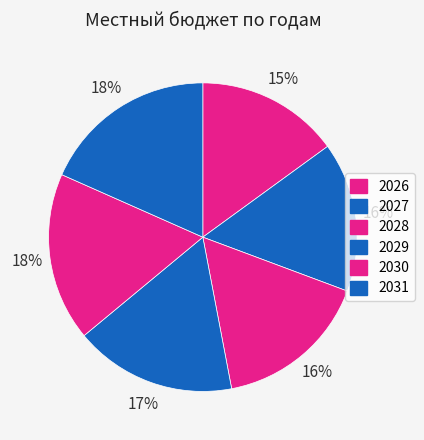

Does any single category account for the majority?

No